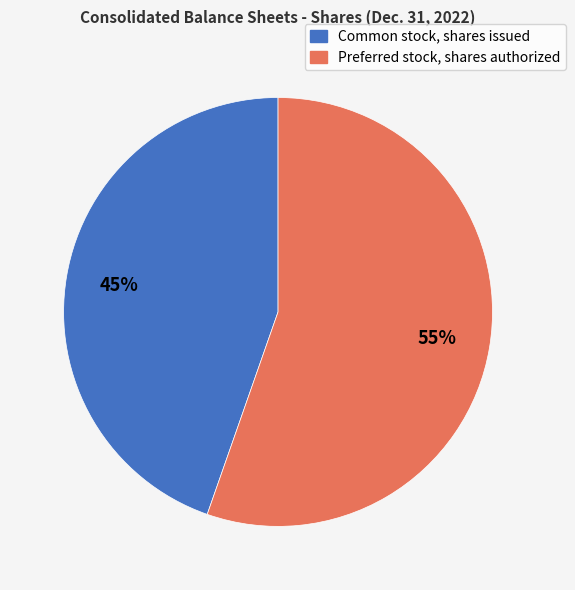

How many segments does this pie chart have?

2